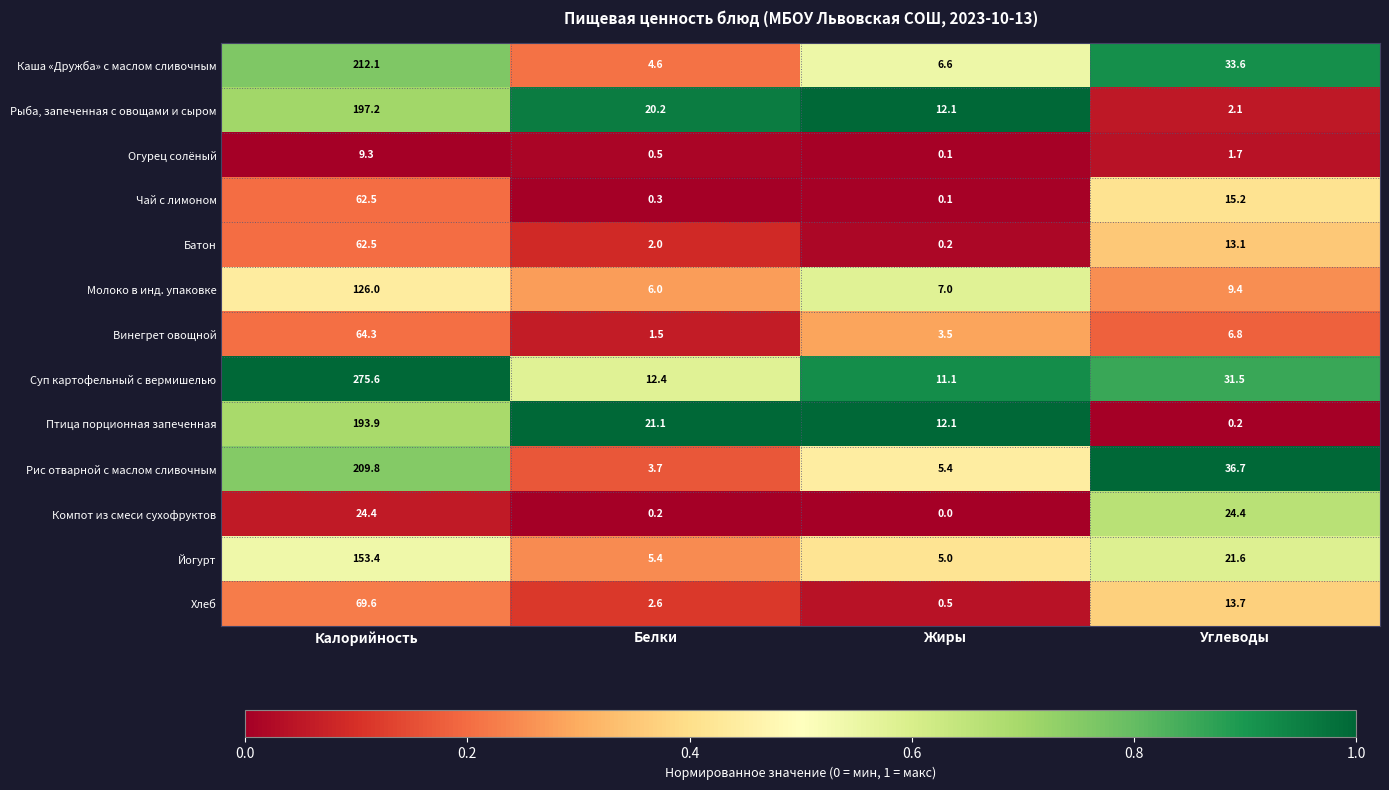

Which series has the largest total across all categories?

Суп картофельный с вермишелью